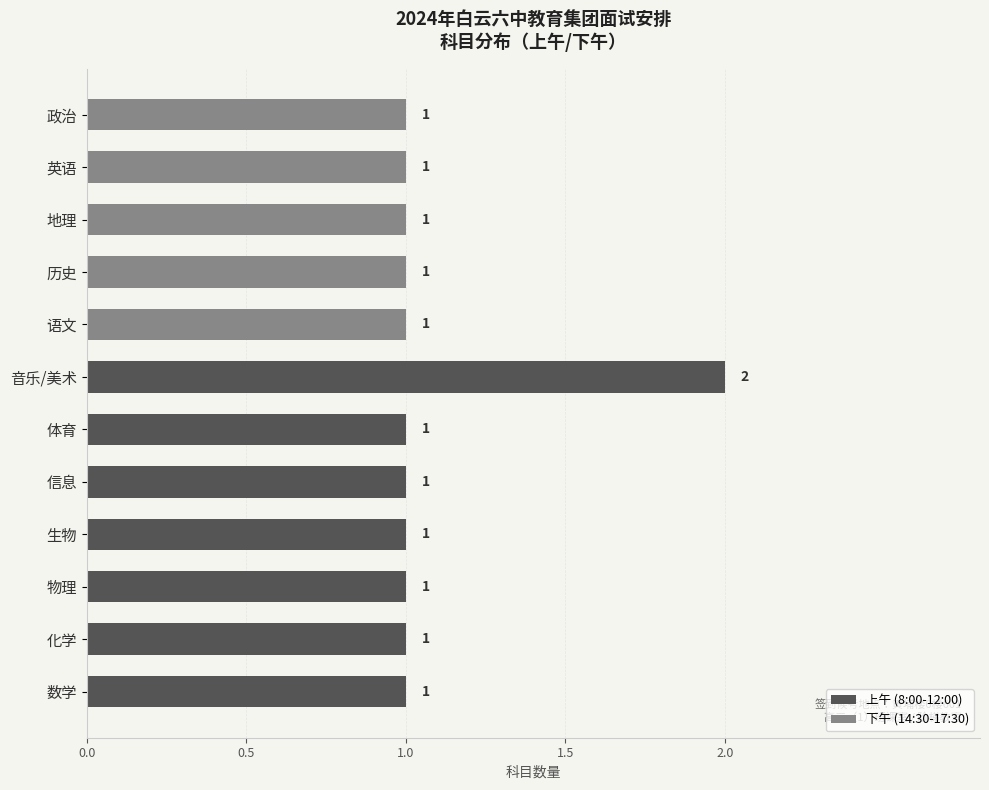

At which category does the chart reach its peak across all series?

音乐/美术